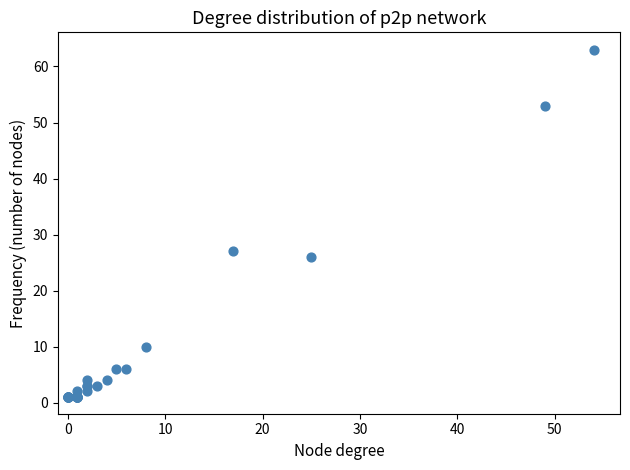

What Y value in the scatter plot is closest to 32?

27